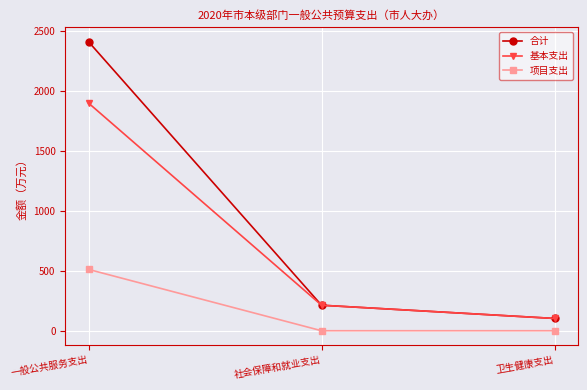

What is the value of the 合计 point at the 3rd from the left?

102.4